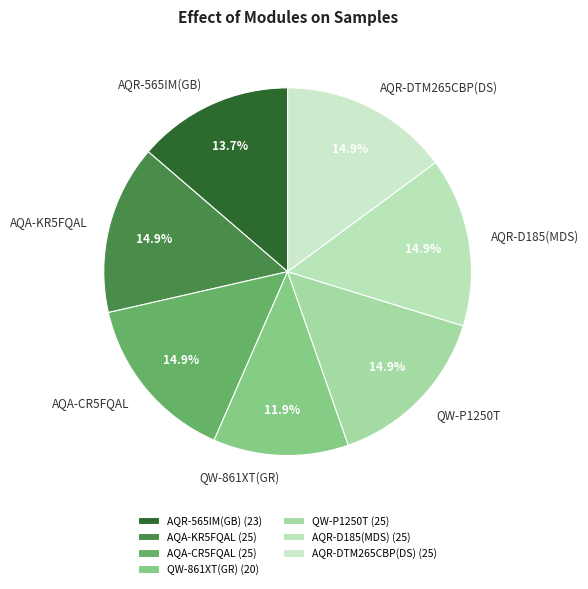

Between QW-861XT(GR) and AQA-KR5FQAL, which is larger?

AQA-KR5FQAL